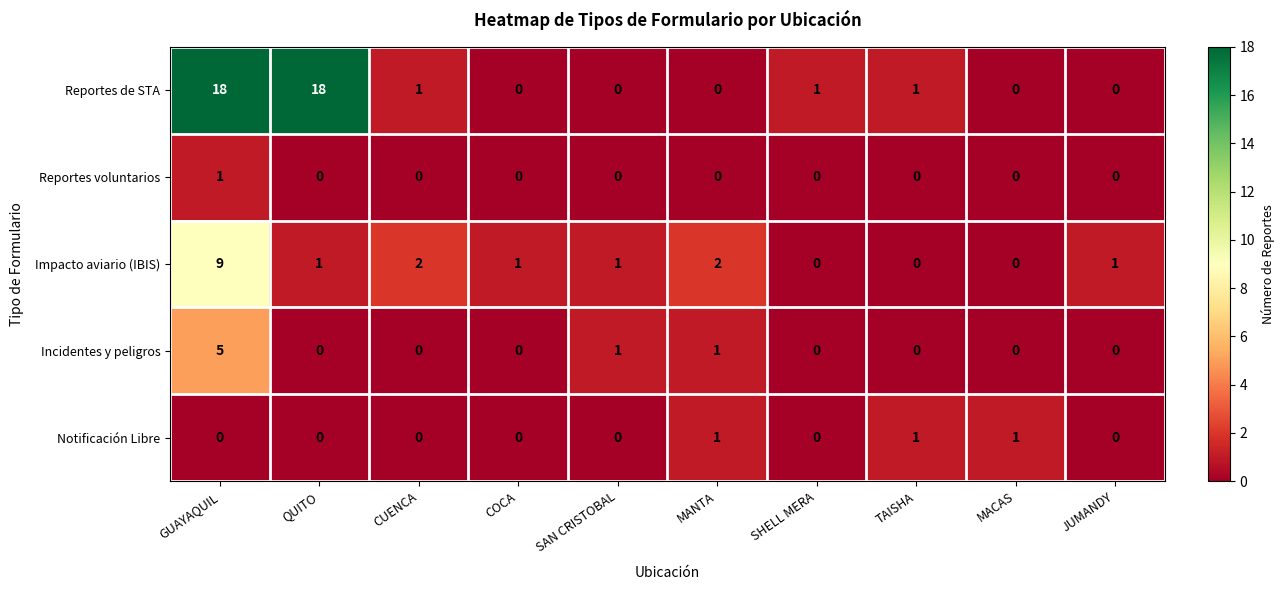

Which category has the highest value in the Incidentes y peligros series?

GUAYAQUIL